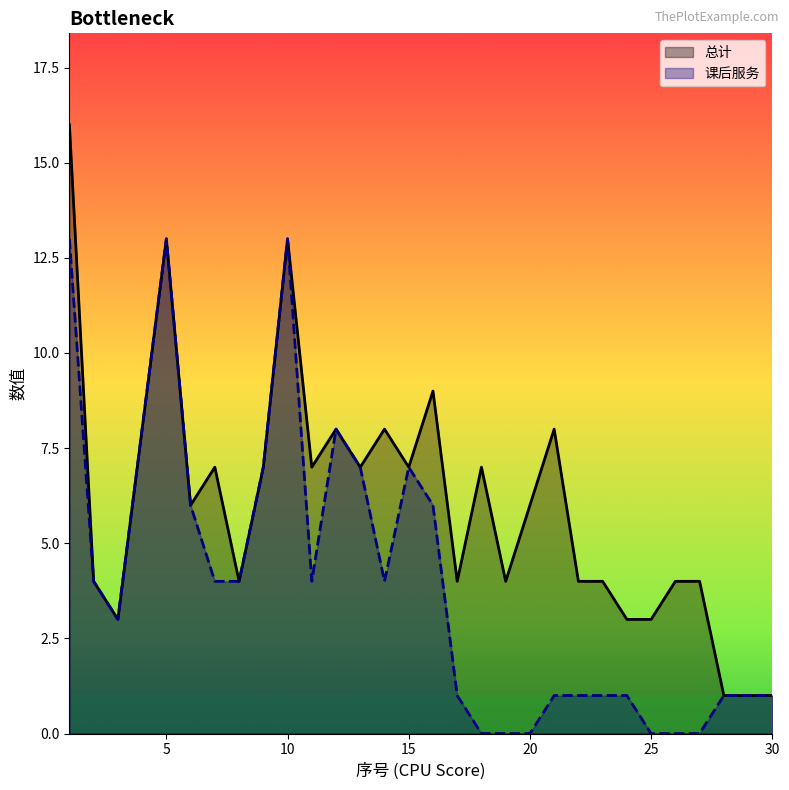

Which series has the largest total across all categories?

总计